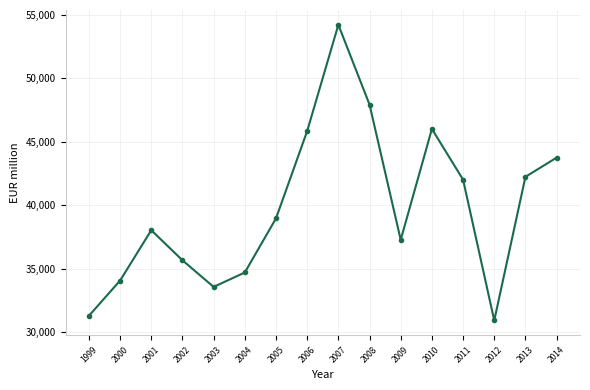

Is it true that the value at 2002 is 18657?

False